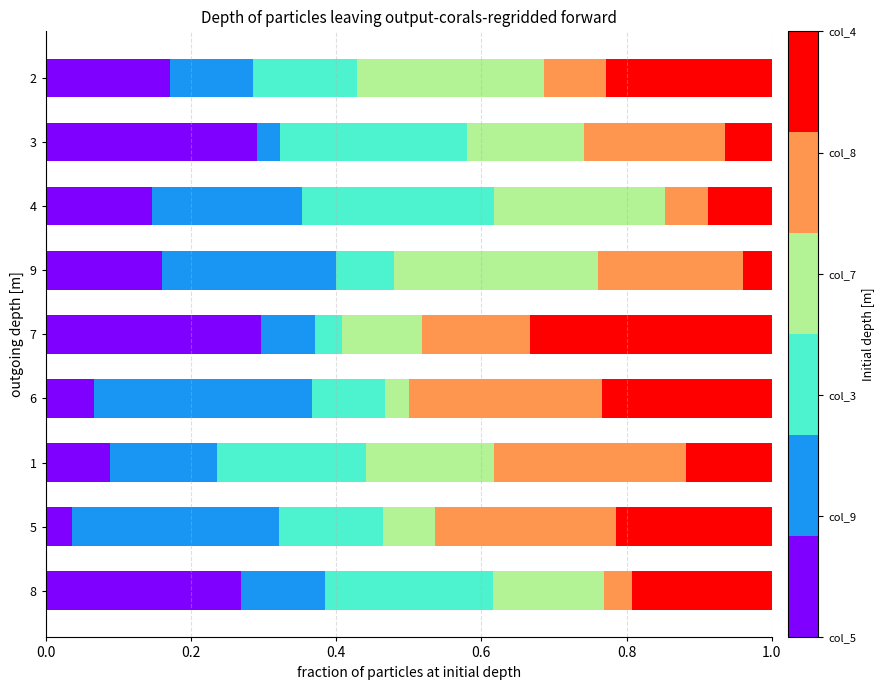

What is the total value across all series at 9?

1.0